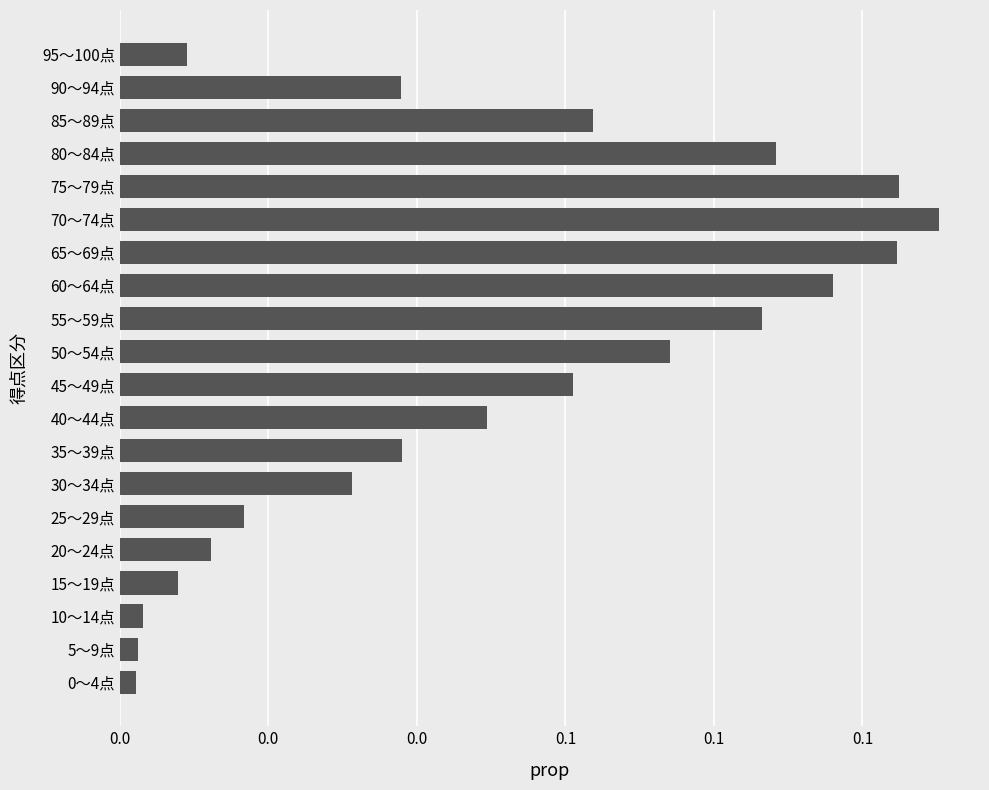

Which category has the highest value across all series?

70～74点